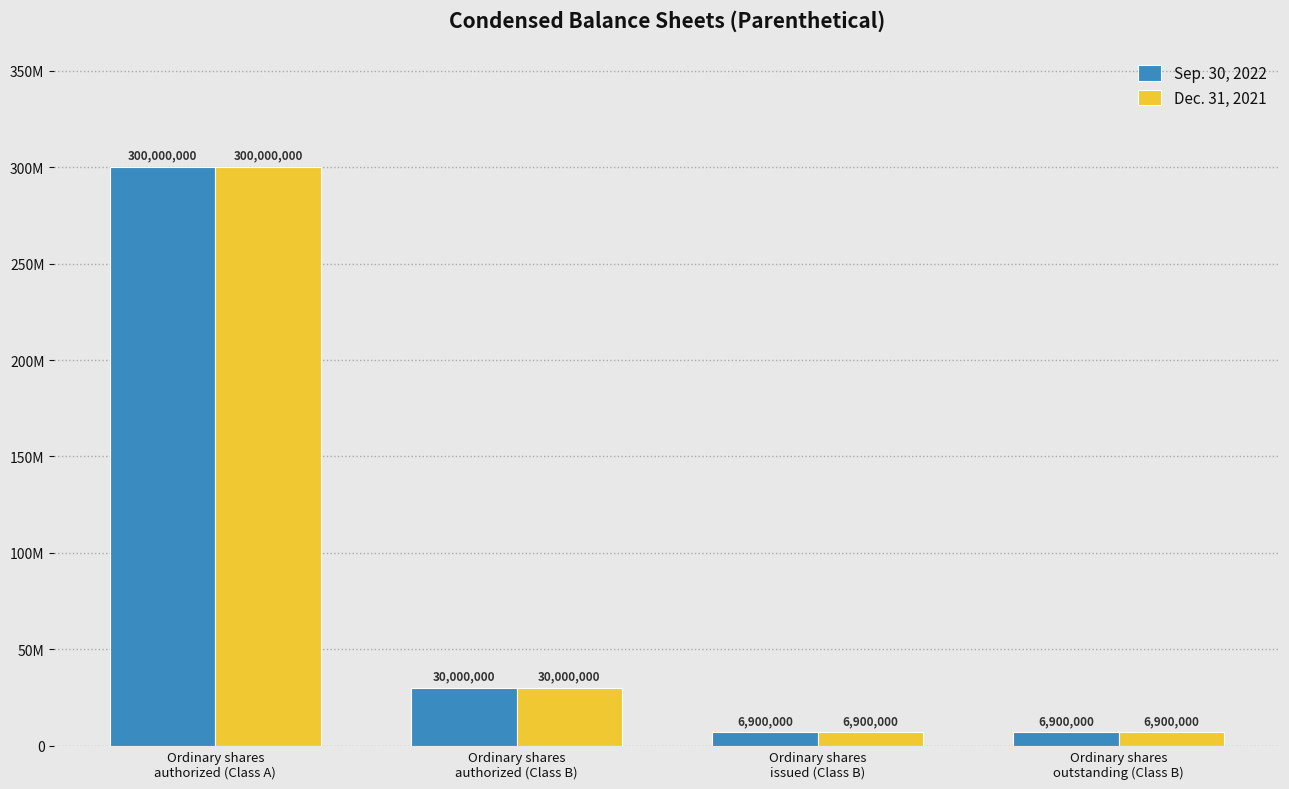

What is the label of the 1st bar from the right?

Ordinary shares
outstanding (Class B)